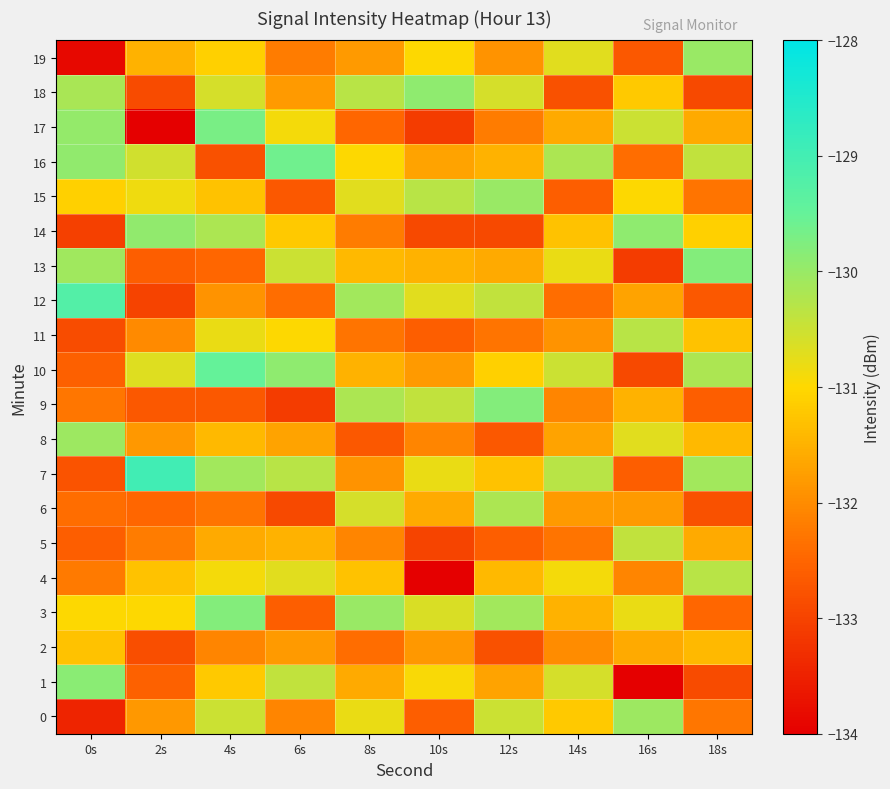

Which category has the lowest value across all series?

16s